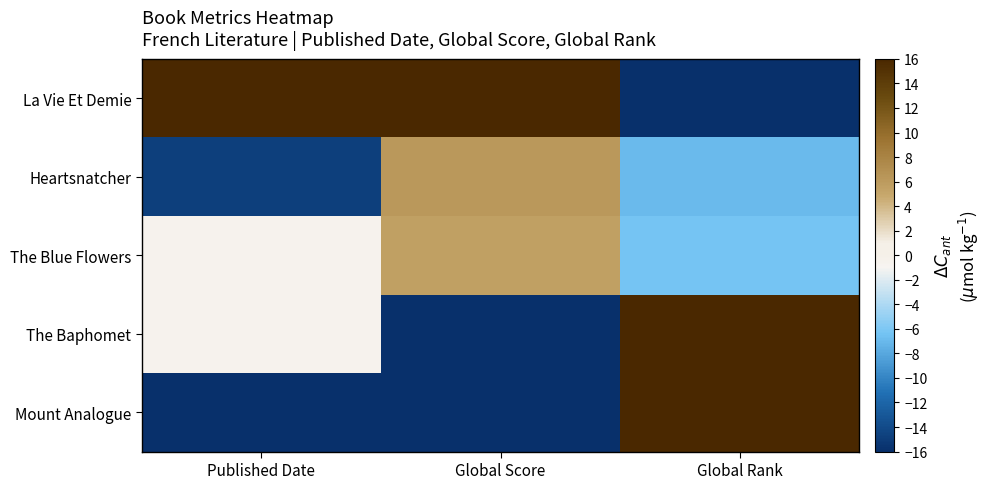

What is the difference between the highest and lowest values at Published Date?

32.0